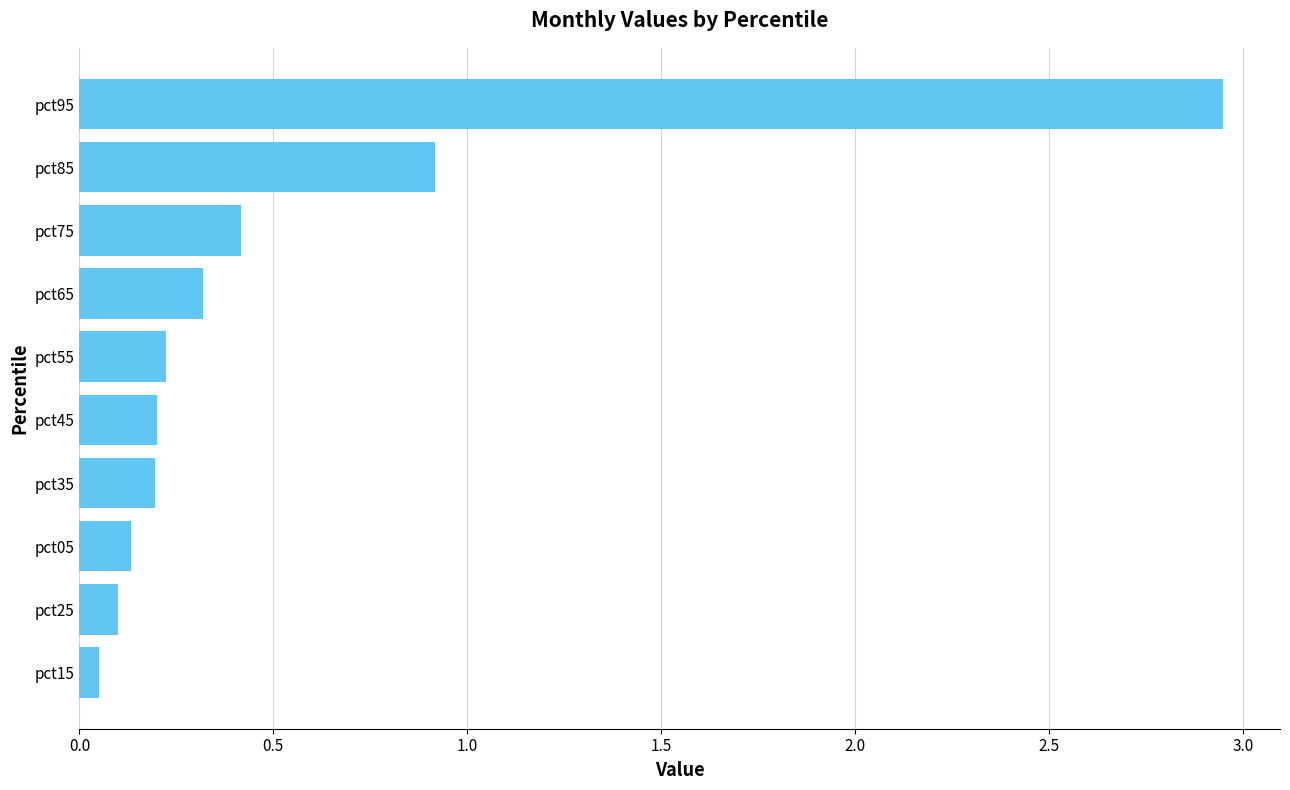

Is it true that the value at pct95 is 2.0?

False